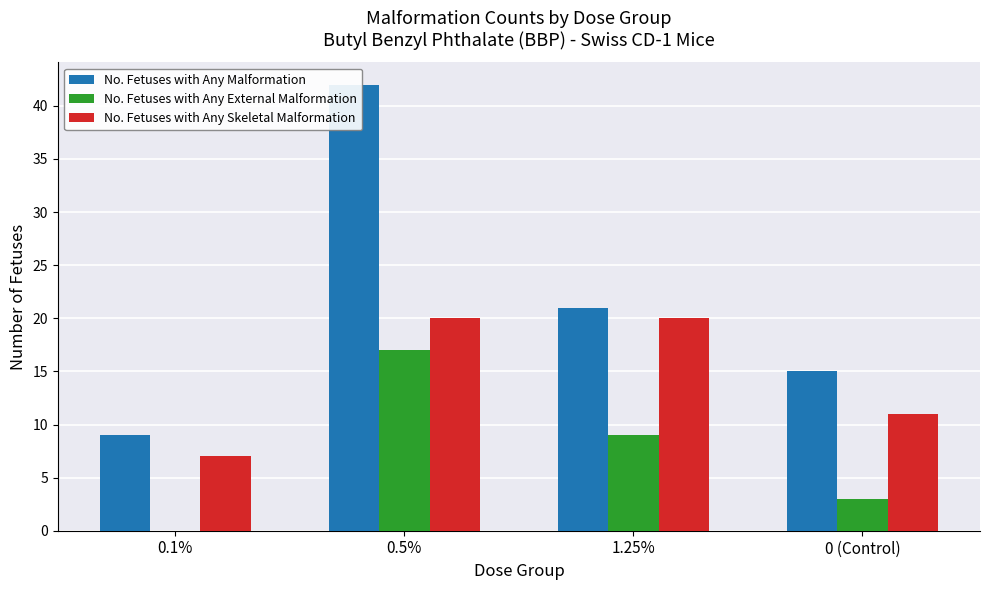

Reading left to right, what are all the values shown in this chart?

No. Fetuses with Any Malformation: 9	42	21	15
No. Fetuses with Any External Malformation: 0	17	9	3
No. Fetuses with Any Skeletal Malformation: 7	20	20	11